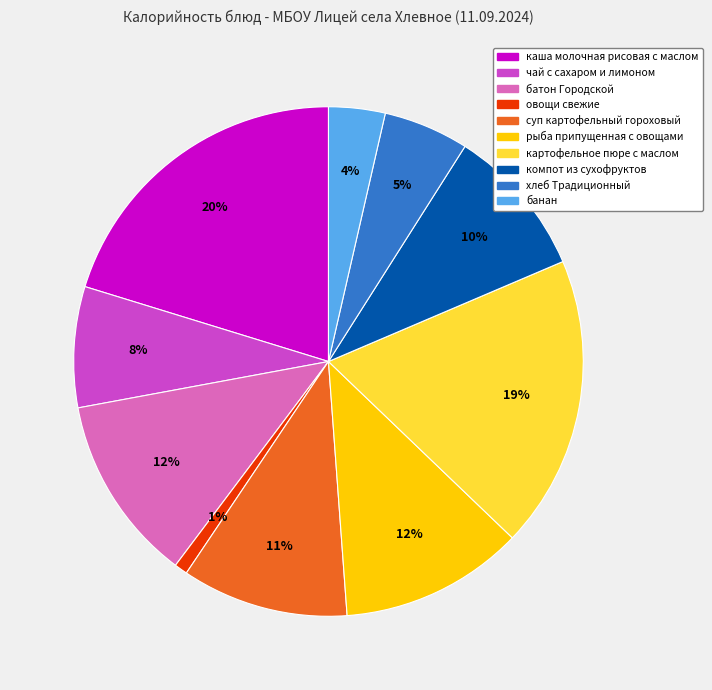

How many segments does this pie chart have?

10